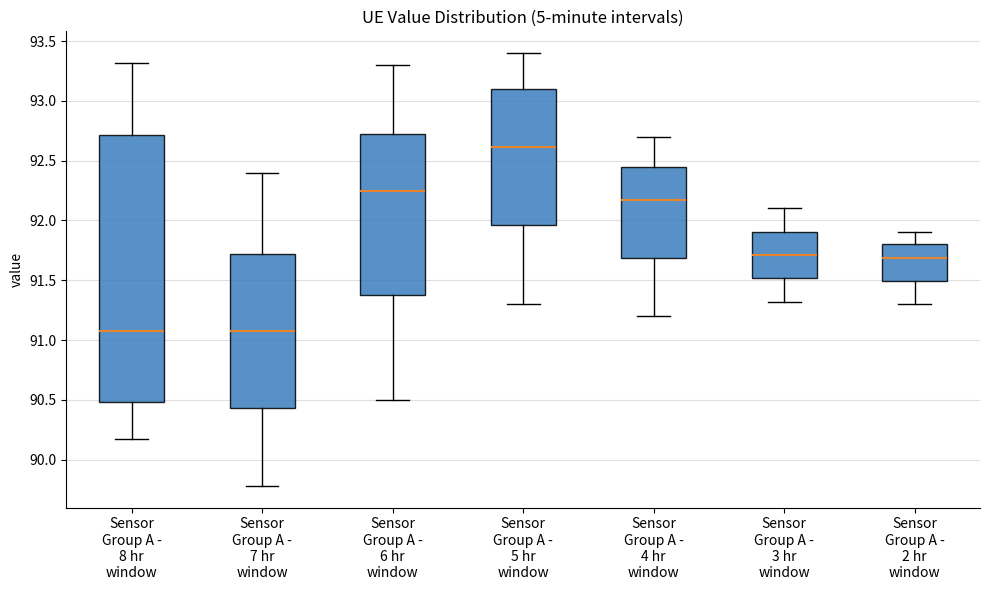

Where is the upper edge of the box for Sensor Group A - 2 hr window on the y-axis? The values are not printed on the chart, so give them approximately, as read against the axis.

91.80